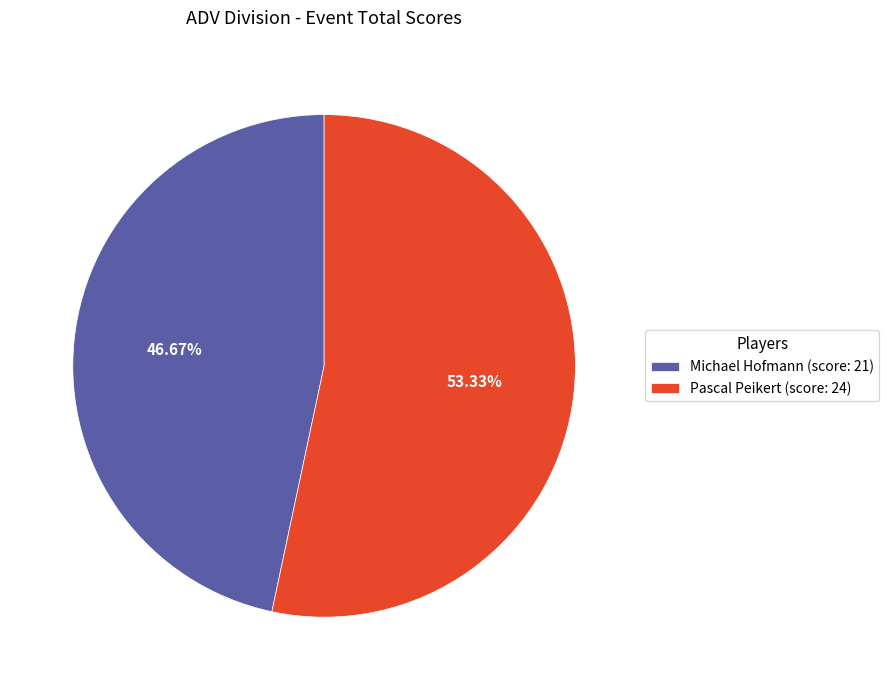

What is the smallest slice in the pie chart?

Michael Hofmann